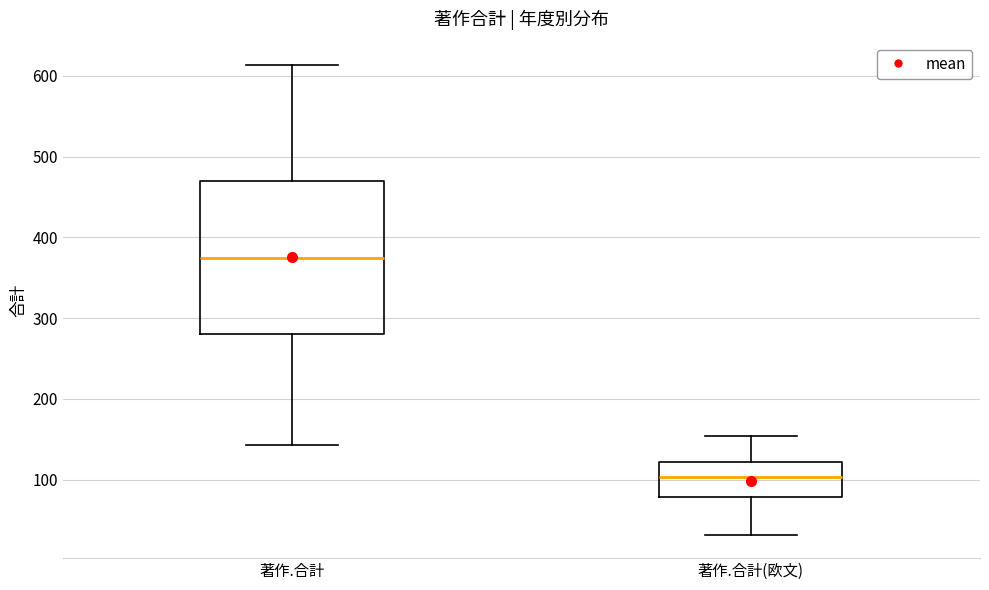

Where is the lower edge of the box for 著作.合計 on the y-axis? The values are not printed on the chart, so give them approximately, as read against the axis.

280